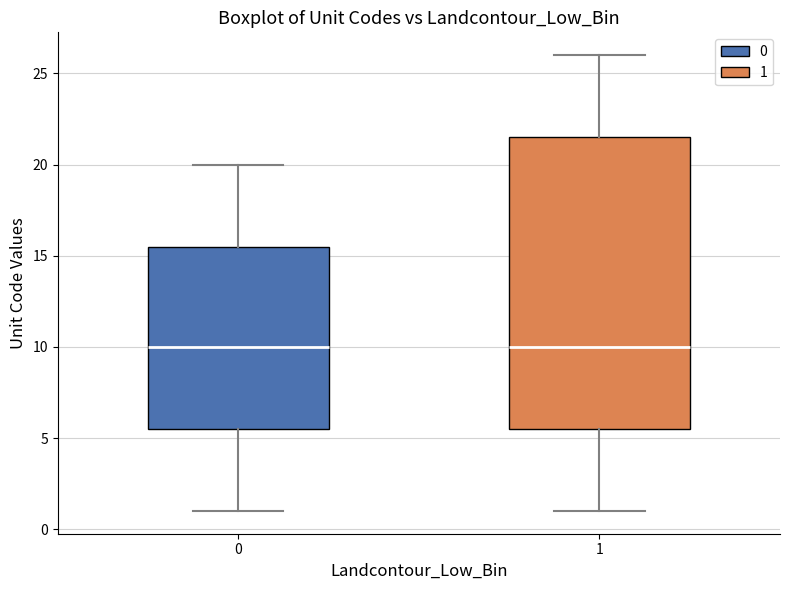

Reading left to right, transcribe this box plot: for each box, give where its median line is, the range the box spans, and where its two whiskers end, as read against the y-axis. The values are not printed on the chart, so give them approximately, as read against the axis.

0: median 10.0, box 5.5 to 15.5, whiskers 1.0 to 20.0
1: median 10.0, box 5.5 to 21.5, whiskers 1.0 to 26.0